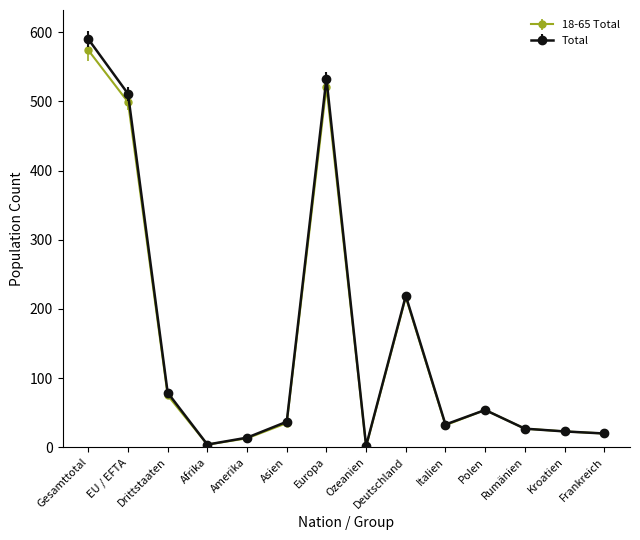

How many lines are shown in the chart?

2